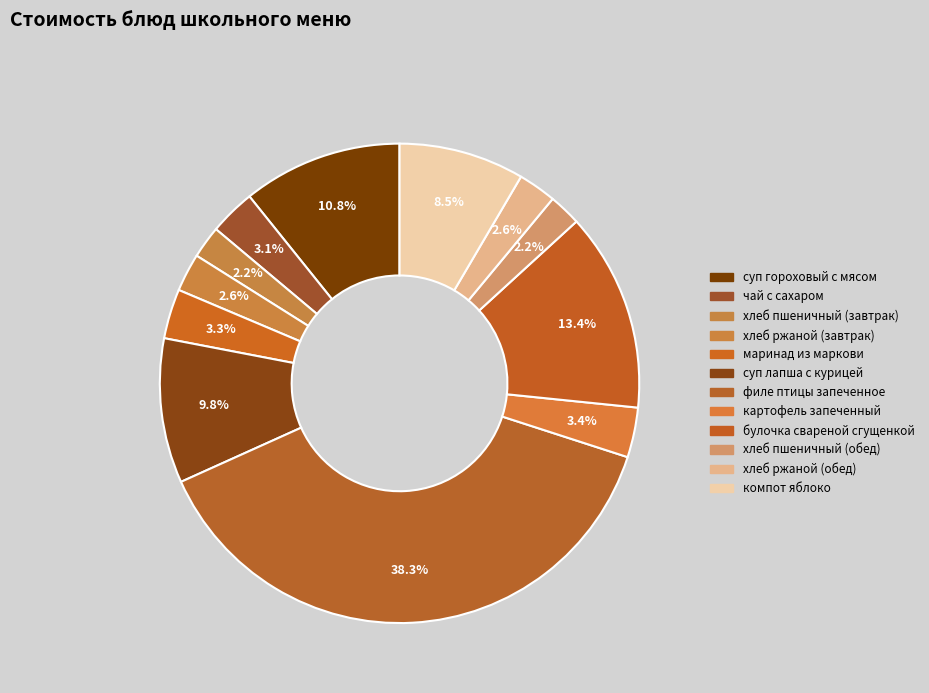

What portion of the pie excludes хлеб пшеничный (завтрак)?

97.8%